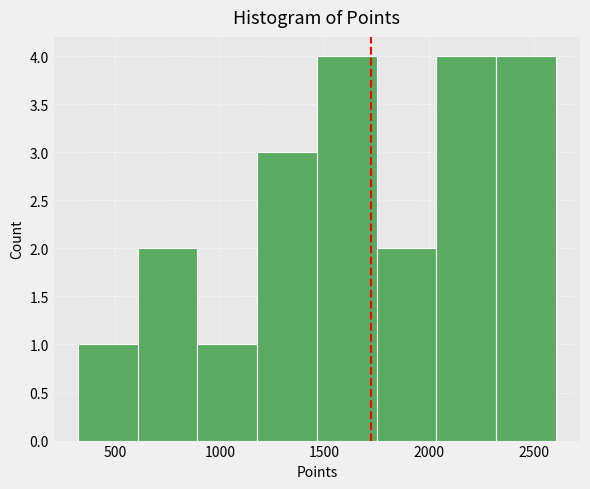

What is the height of the bar covering 1750 to 2050 on the x-axis? Neither the bar edges nor the heights are printed on the chart, so give them approximately, as read against the axes.

2